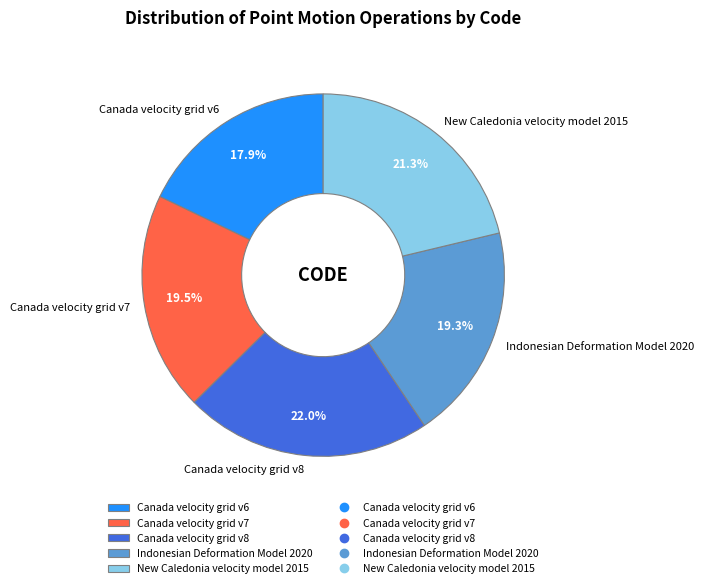

Count the number of slices in the pie.

5